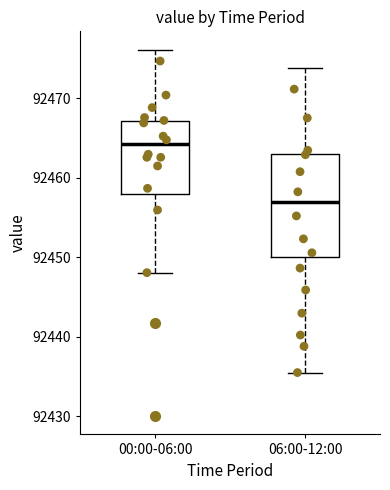

Which box's median line is the lowest?

06:00-12:00